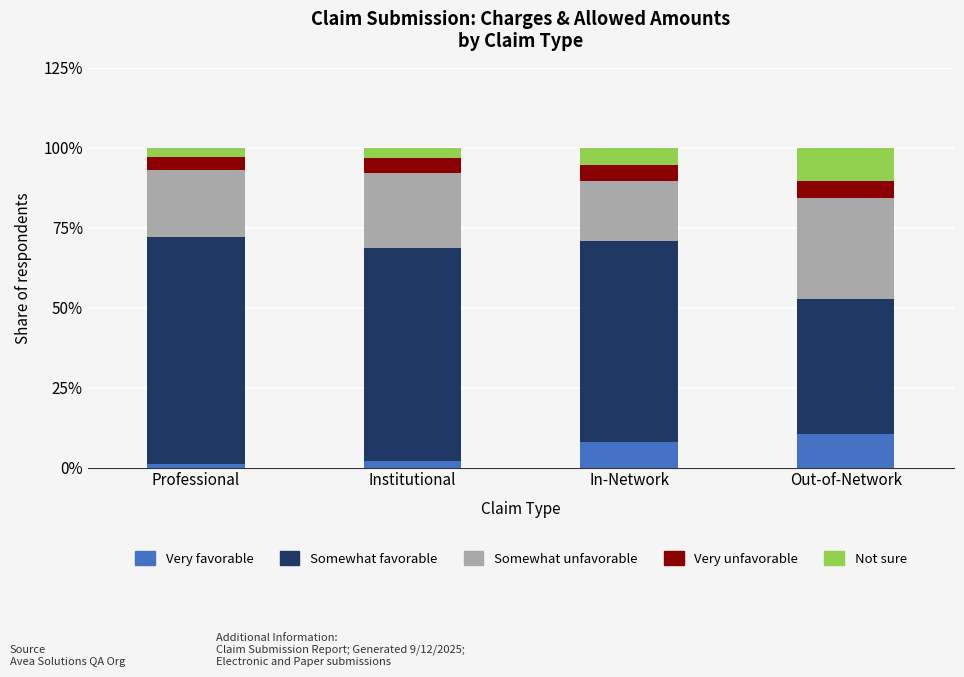

Reading left to right, list the values for the Very favorable series.

Professional=1.0	Institutional=2.2	In-Network=7.9	Out-of-Network=10.5